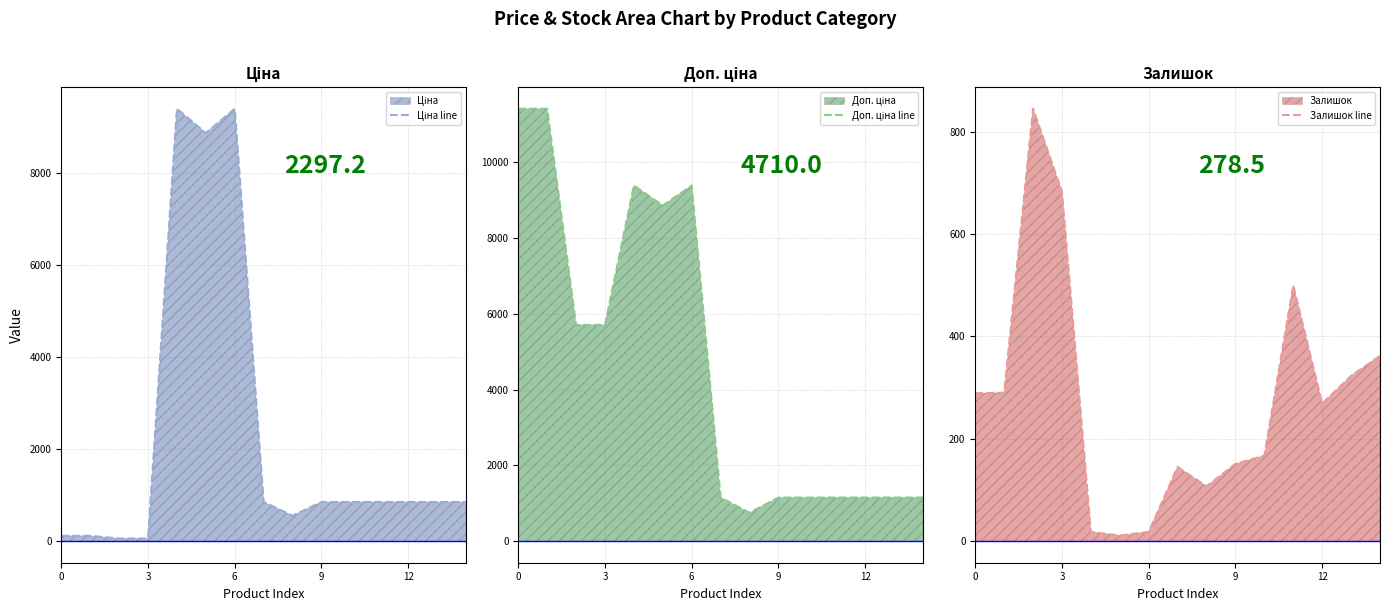

What is the minimum value for Ціна line?

57.0